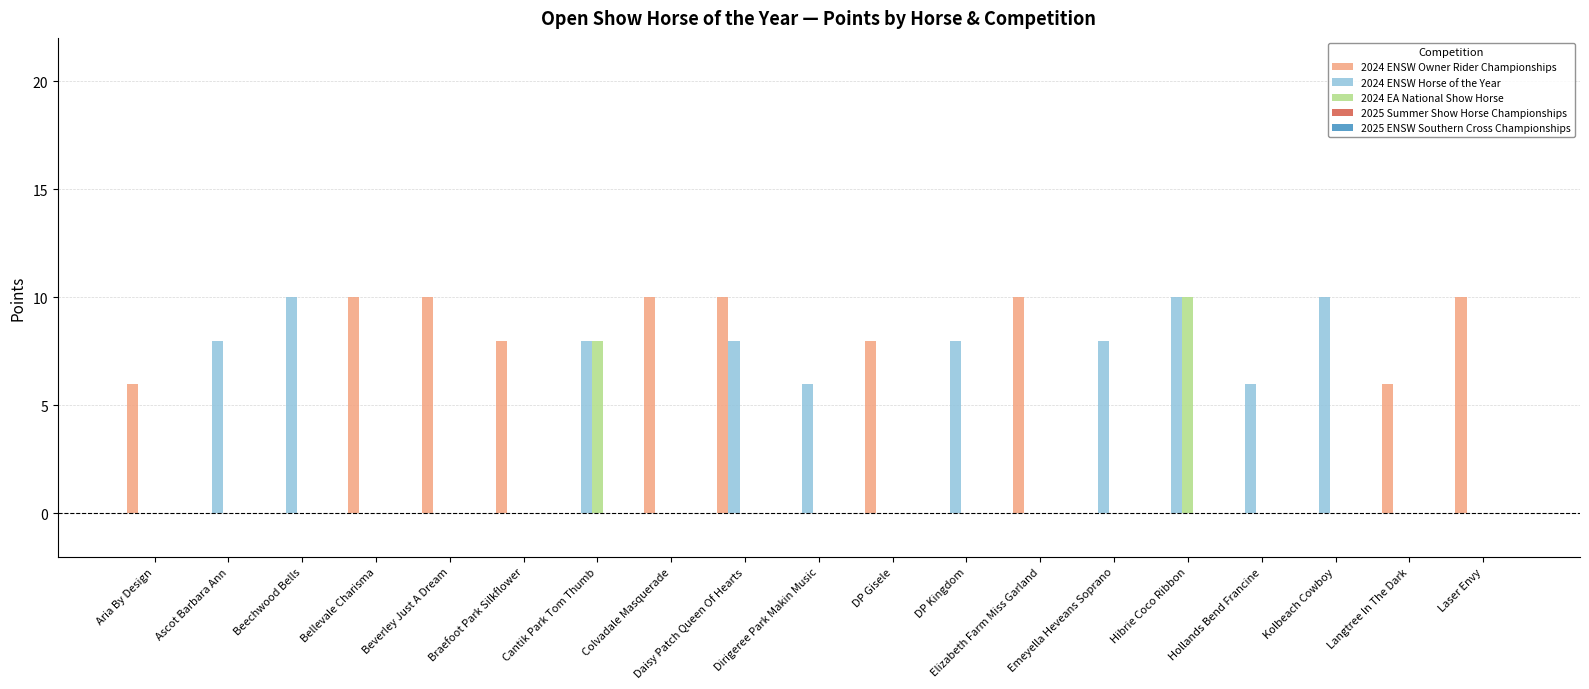

Are the bars grouped side by side (vs. stacked)?

Yes